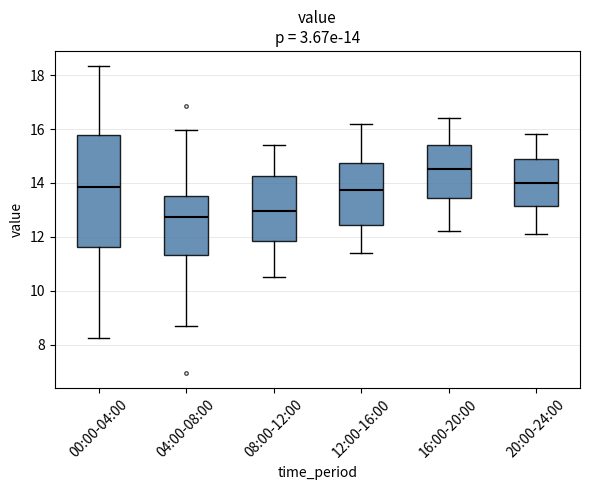

Comparing the boxes themselves (not the whiskers), which one is the tallest?

00:00-04:00